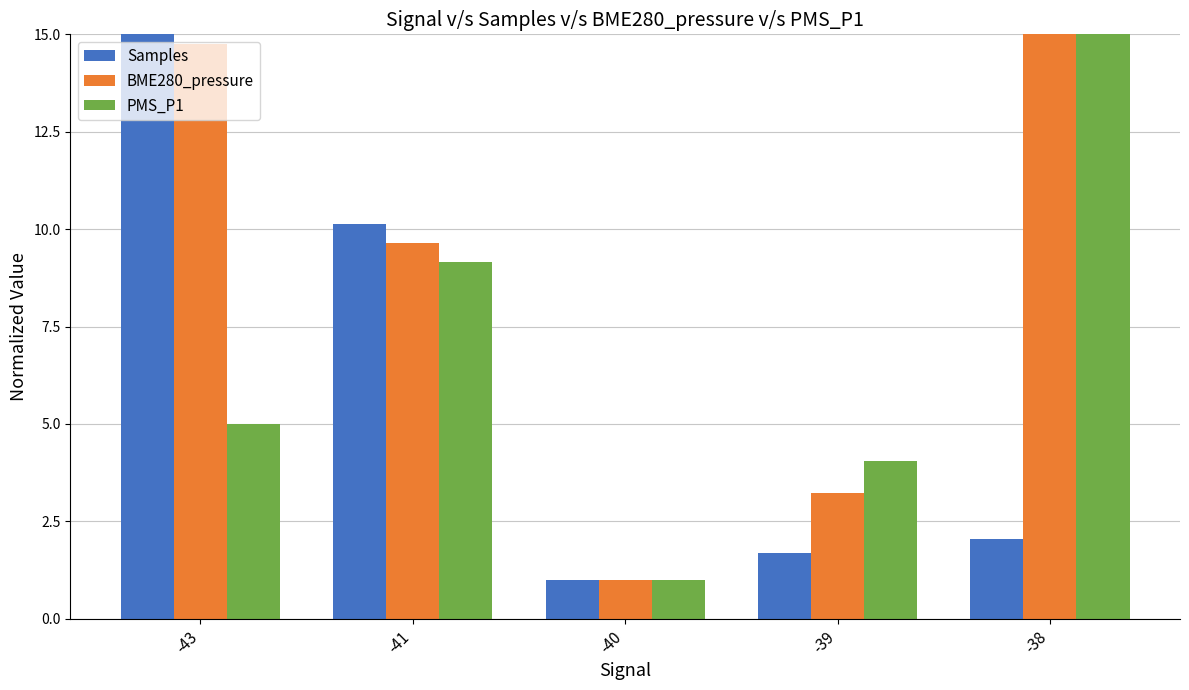

Which category has the lowest value across all series?

-40